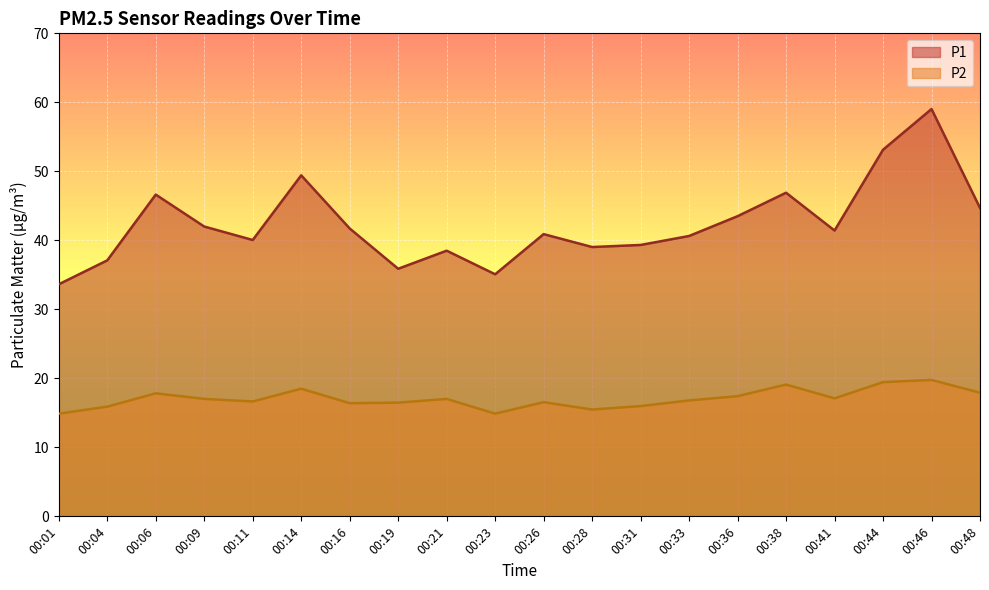

Between 00:09 and 00:16, which series saw the biggest shift?

P2